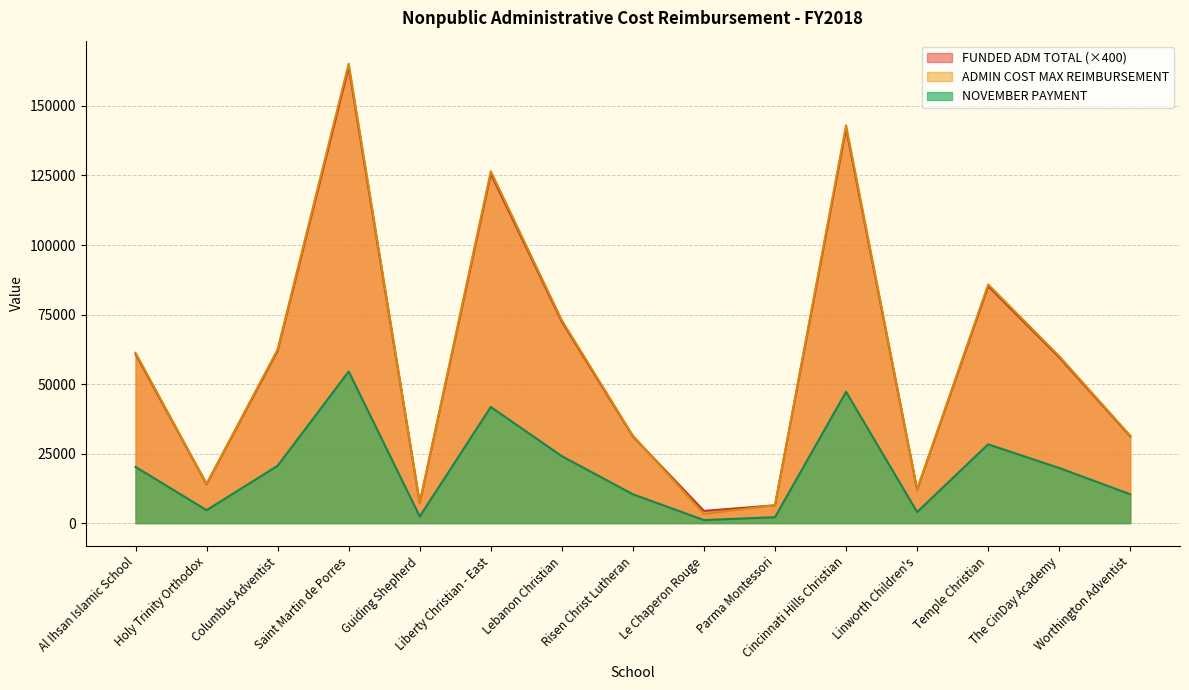

What is the label of the 13th point from the right?

Columbus Adventist